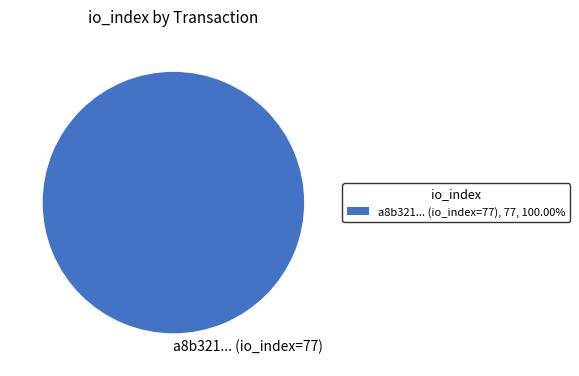

Does a8b321... (io_index=77) account for over 50% of the chart?

Yes